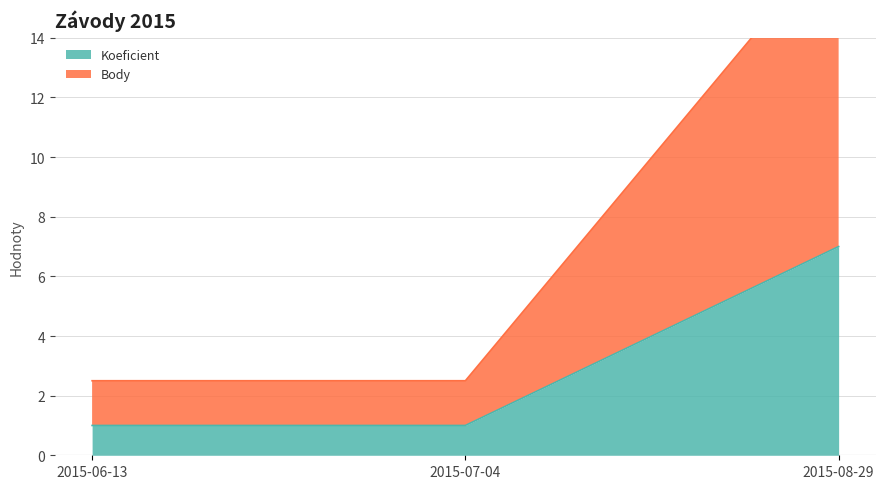

Which series has the largest range (max minus min)?

Body